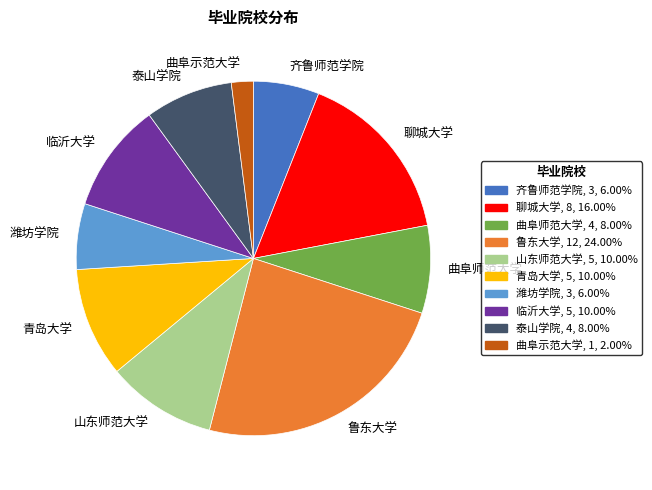

Which has a higher value, 青岛大学 or 曲阜师范大学?

青岛大学